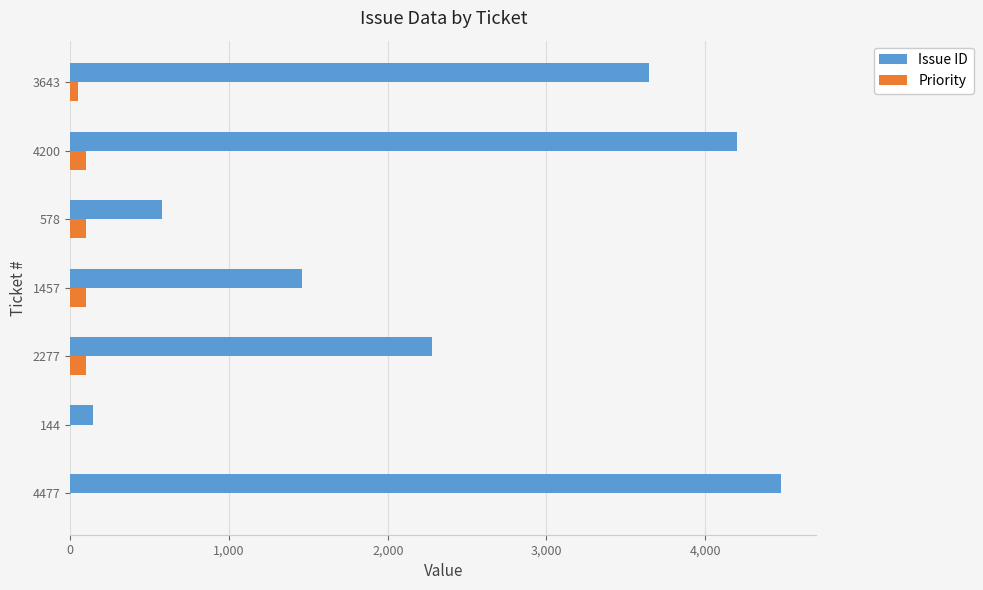

How many categories are shown in the chart?

7